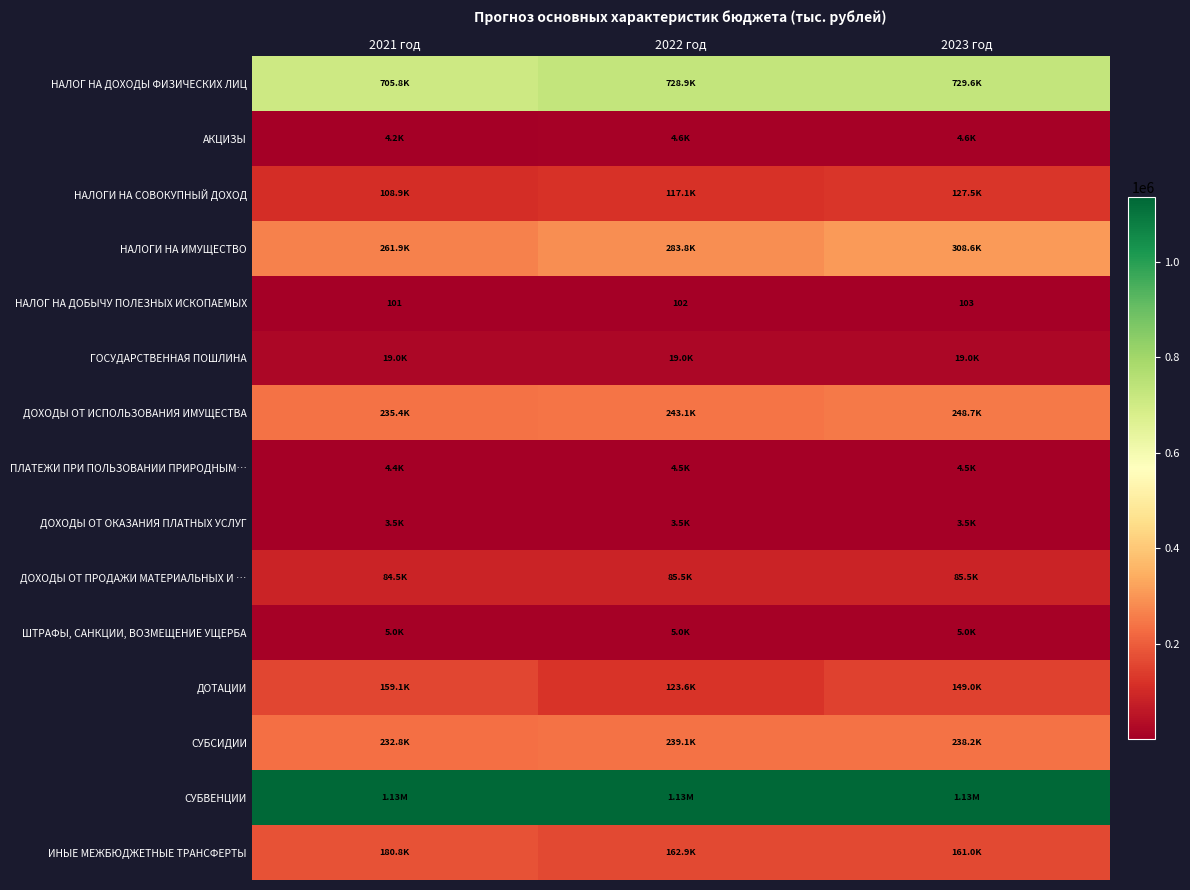

Rank the categories by НАЛОГ НА ДОБЫЧУ ПОЛЕЗНЫХ ИСКОПАЕМЫХ value from highest to lowest.

2023 год, 2022 год, 2021 год